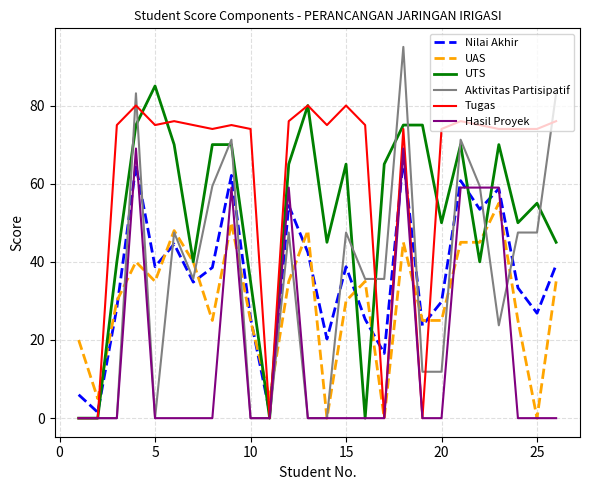

Which series has the widest spread of values?

Aktivitas Partisipatif